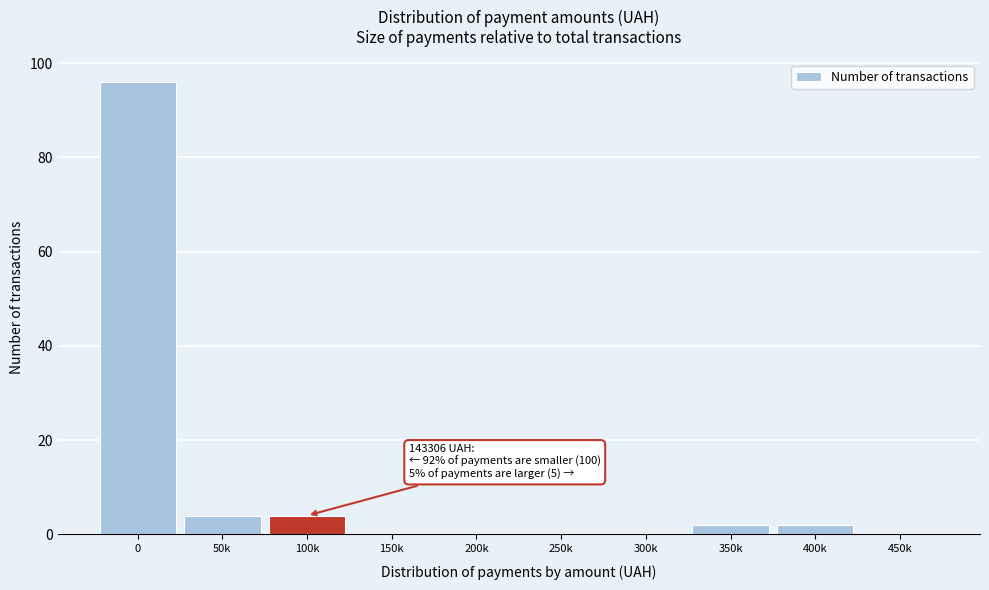

Reading right to left, transcribe all the data shown in this chart.

450k=0	400k=2	350k=2	300k=0	250k=0	200k=0	150k=0	100k=4	50k=4	0=96